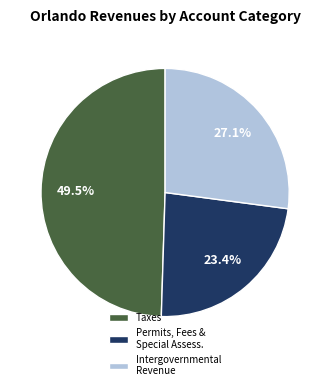

Combined, do Taxes and Intergovernmental Revenue account for over 50%?

Yes